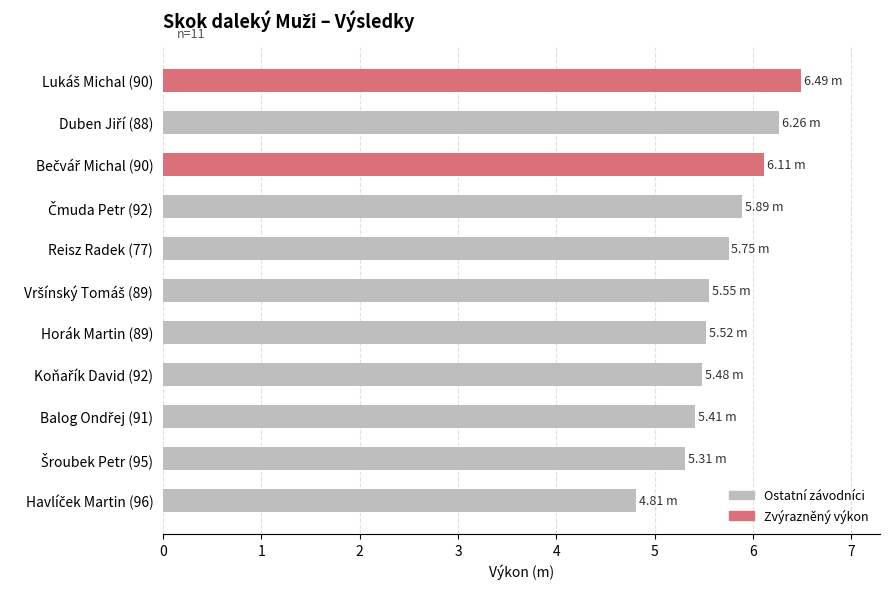

Are the bars grouped side by side (vs. stacked)?

No